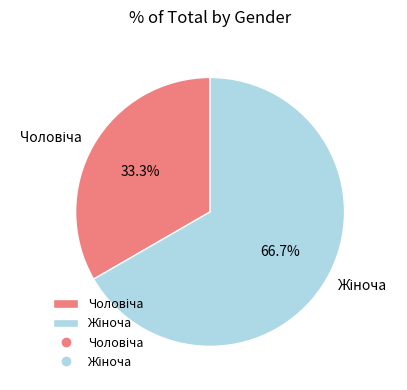

Is there a majority slice in this chart?

Yes